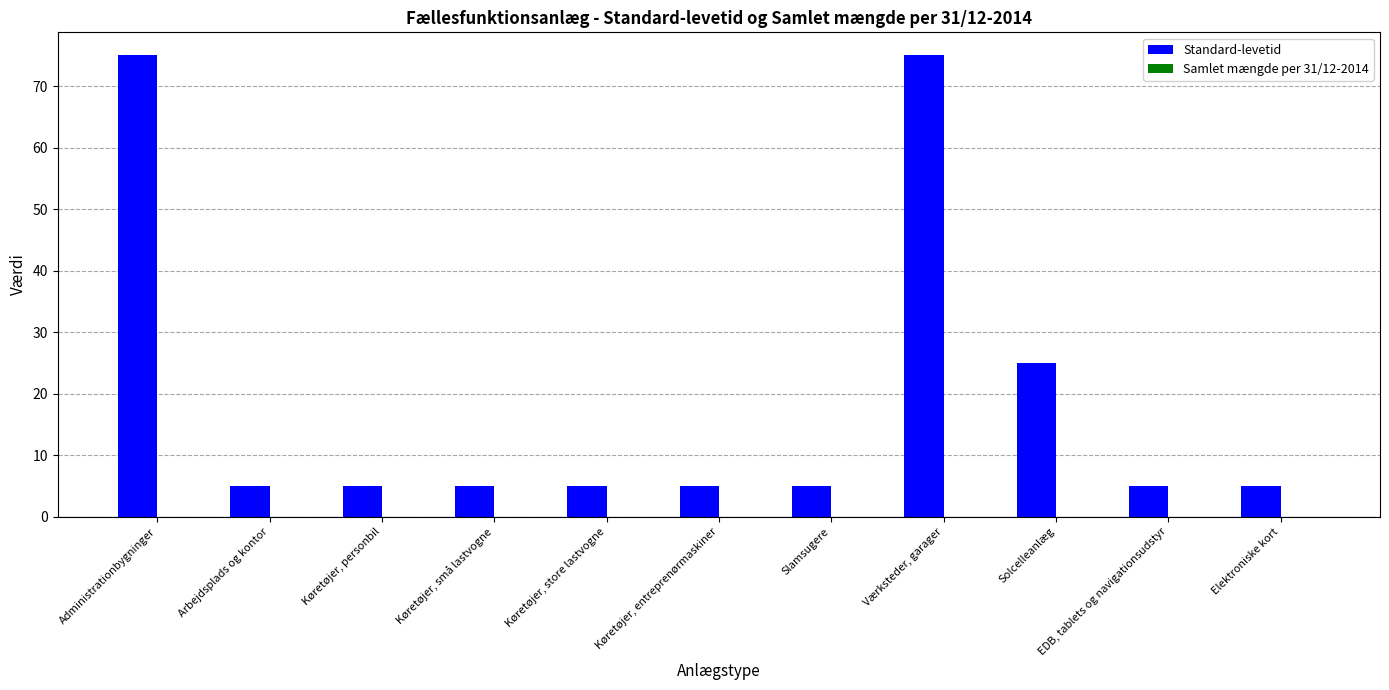

What is the greatest value displayed?

75